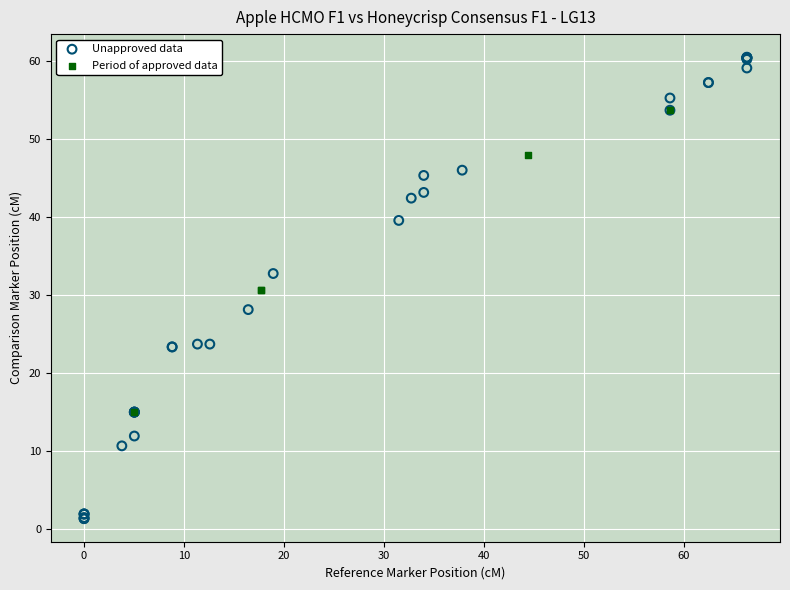

Which series contains the lowest Y value?

Unapproved data